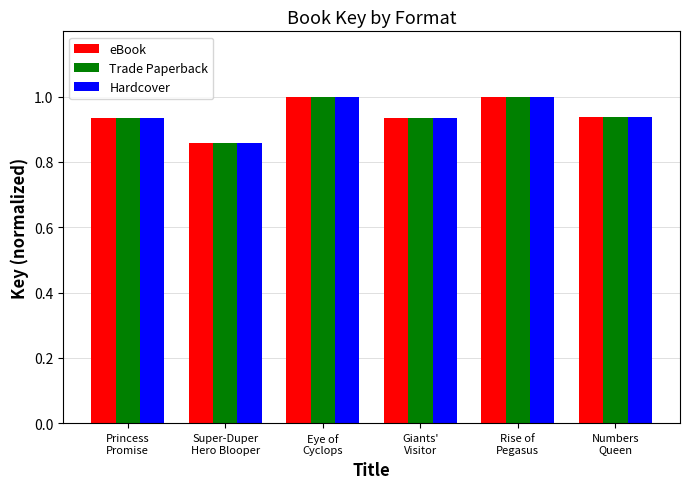

What are all the series names shown in the legend?

eBook, Trade Paperback, Hardcover